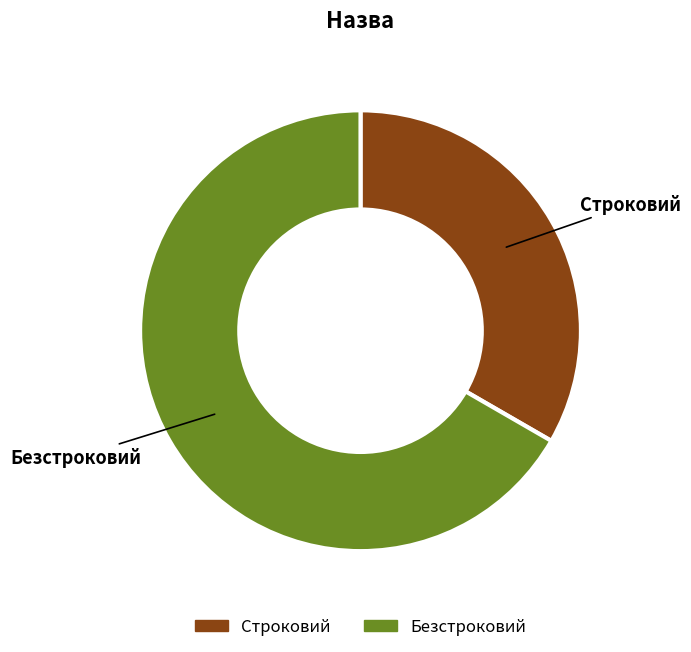

Does Безстроковий represent more than half of the total?

Yes